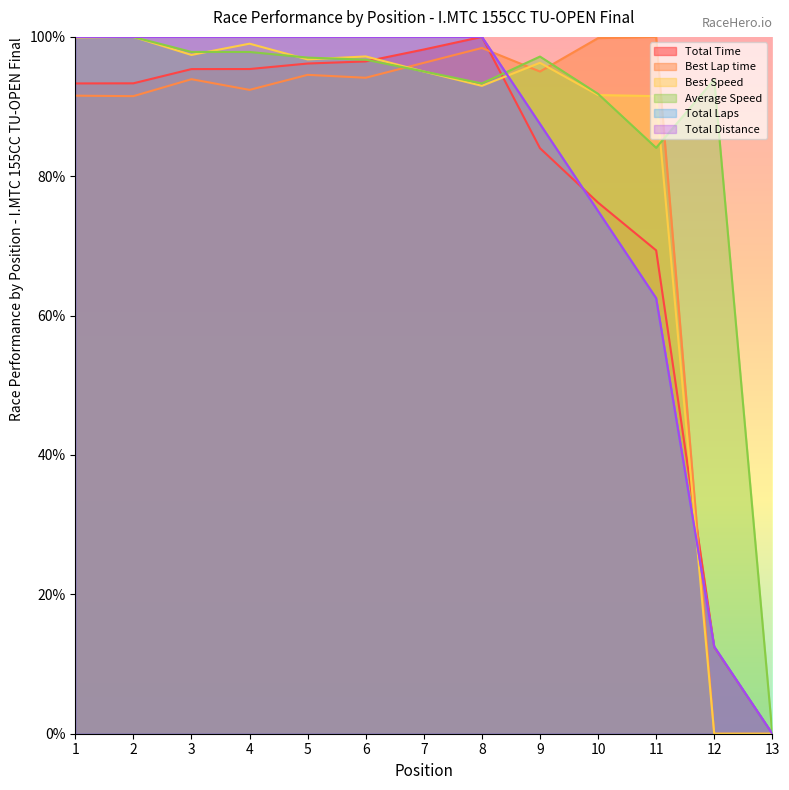

Reading right to left, list all the values displayed in this chart.

Total Time: 13=0.0	12=12.4	11=69.4	10=76.2	9=84.0	8=100.0	7=98.2	6=96.5	5=96.2	4=95.4	3=95.4	2=93.3	1=93.3
Best Lap time: 13=0.0	12=0.0	11=100.0	10=99.8	9=95.0	8=98.4	7=96.3	6=94.1	5=94.6	4=92.4	3=93.9	2=91.5	1=91.6
Best Speed: 13=0.0	12=0.0	11=91.5	10=91.7	9=96.3	8=93.0	7=95.0	6=97.2	5=96.8	4=99.0	3=97.4	2=100.0	1=99.9
Average Speed: 13=0.0	12=93.9	11=84.1	10=91.8	9=97.2	8=93.3	7=95.0	6=96.7	5=97.0	4=97.8	3=97.8	2=100.0	1=100.0
Total Laps: 13=0.0	12=12.5	11=62.5	10=75.0	9=87.5	8=100.0	7=100.0	6=100.0	5=100.0	4=100.0	3=100.0	2=100.0	1=100.0
Total Distance: 13=0.0	12=12.5	11=62.5	10=75.0	9=87.5	8=100.0	7=100.0	6=100.0	5=100.0	4=100.0	3=100.0	2=100.0	1=100.0